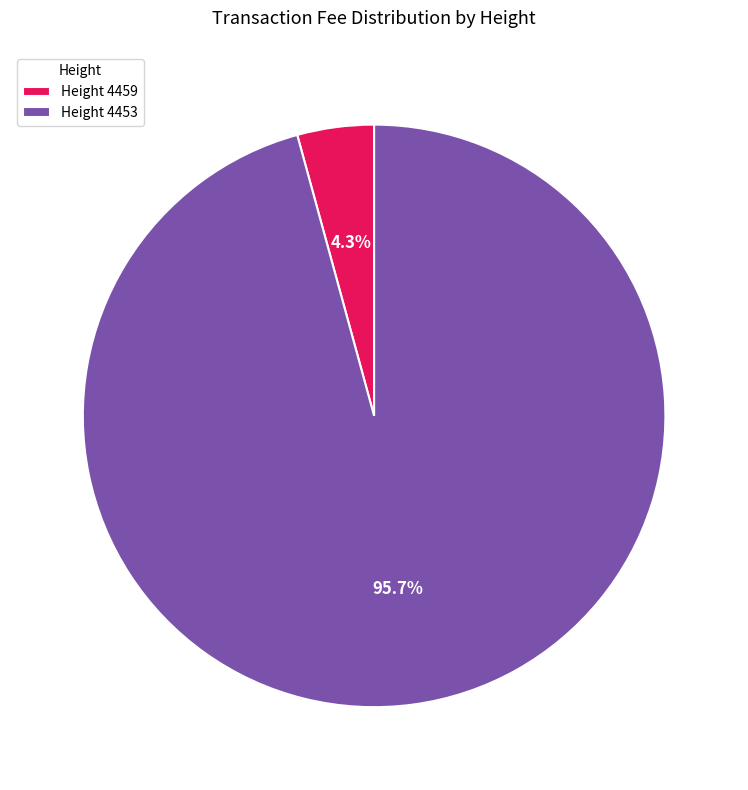

How many slices are in this pie chart?

2